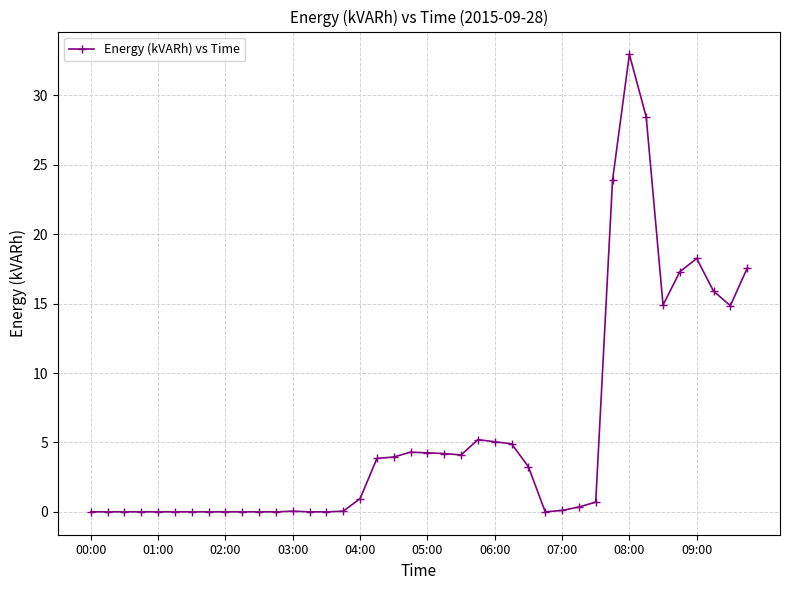

True or false: the data has more than 2 interior local peaks.

True